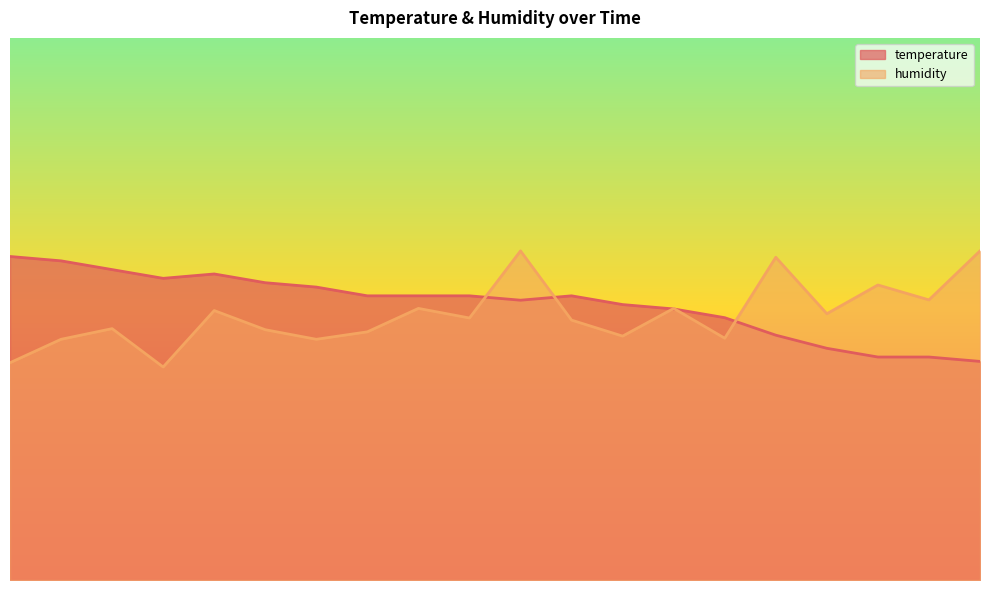

What is the average value of the humidity series?

0.5